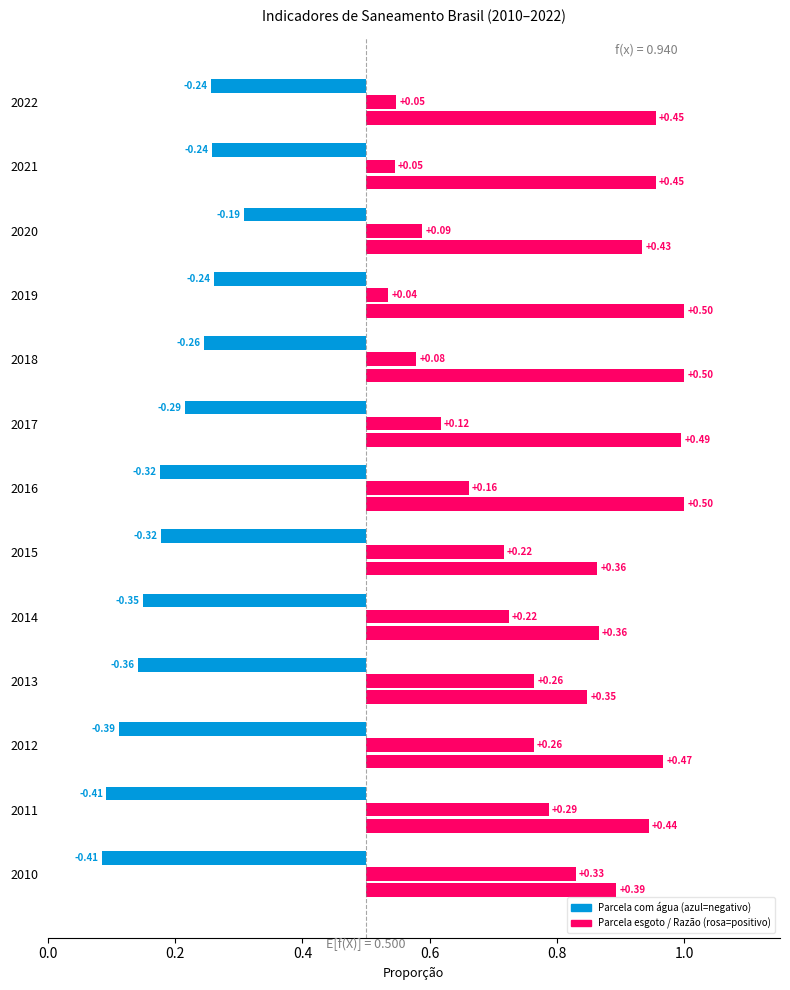

How many groups of bars are there?

13